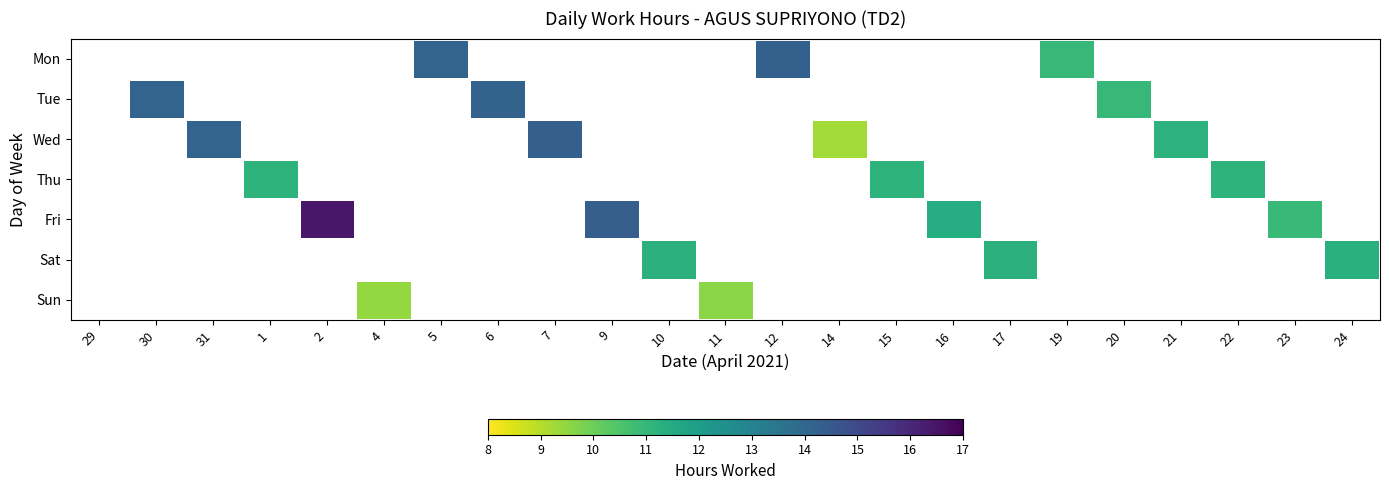

Which label corresponds to the smallest value in the chart?

14